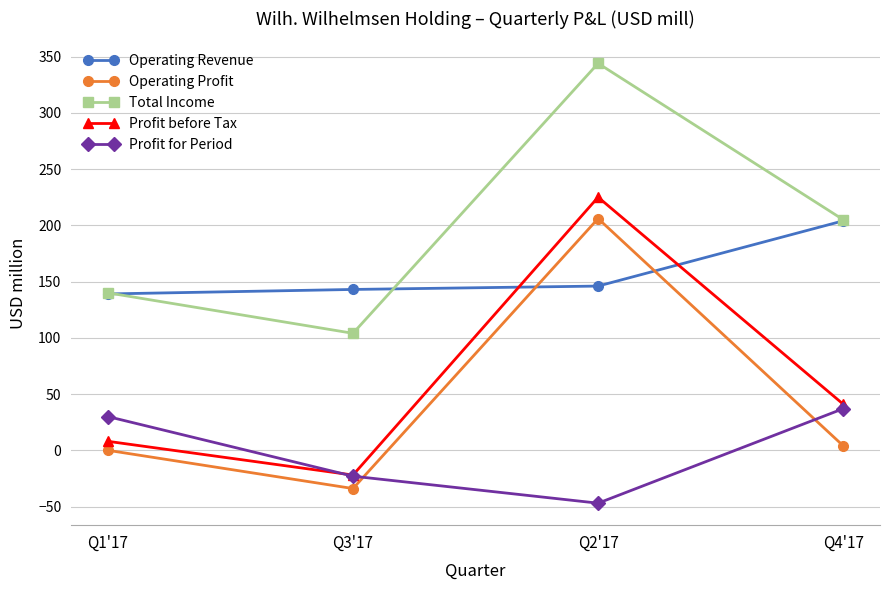

How many intersections are there between Profit for Period and Operating Profit?

2